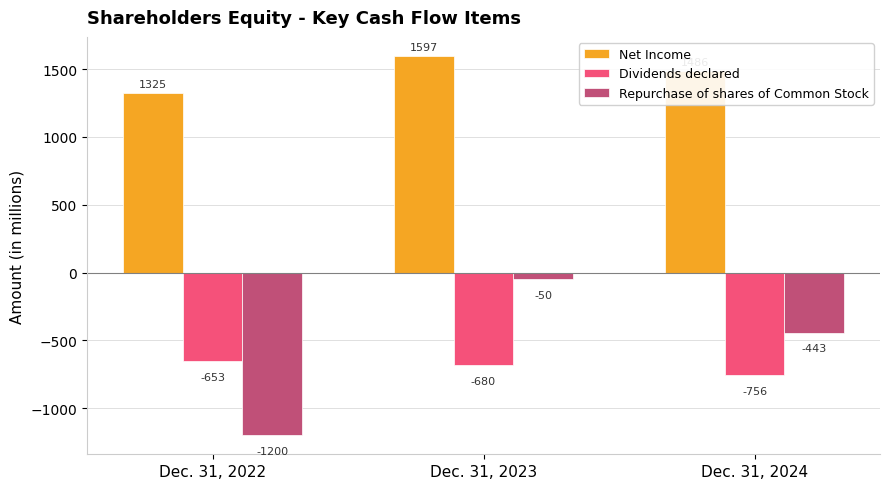

Reading right to left, transcribe all the data shown in this chart.

Net Income: 1486	1597	1325
Dividends declared: -756	-680	-653
Repurchase of shares of Common Stock: -443	-50	-1200